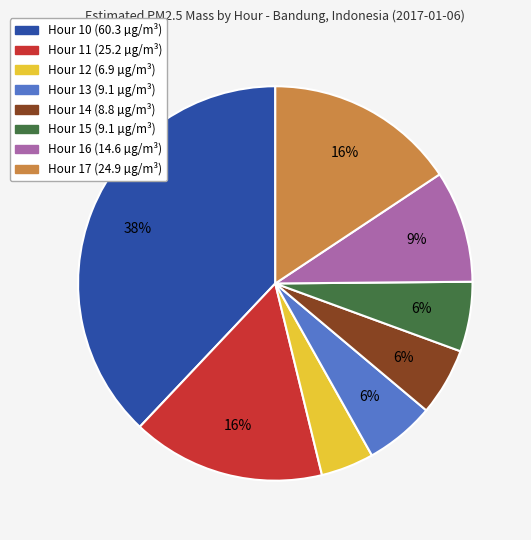

To the nearest percent, what is the difference between the Hour 11 and Hour 14 slice percentages?

10%